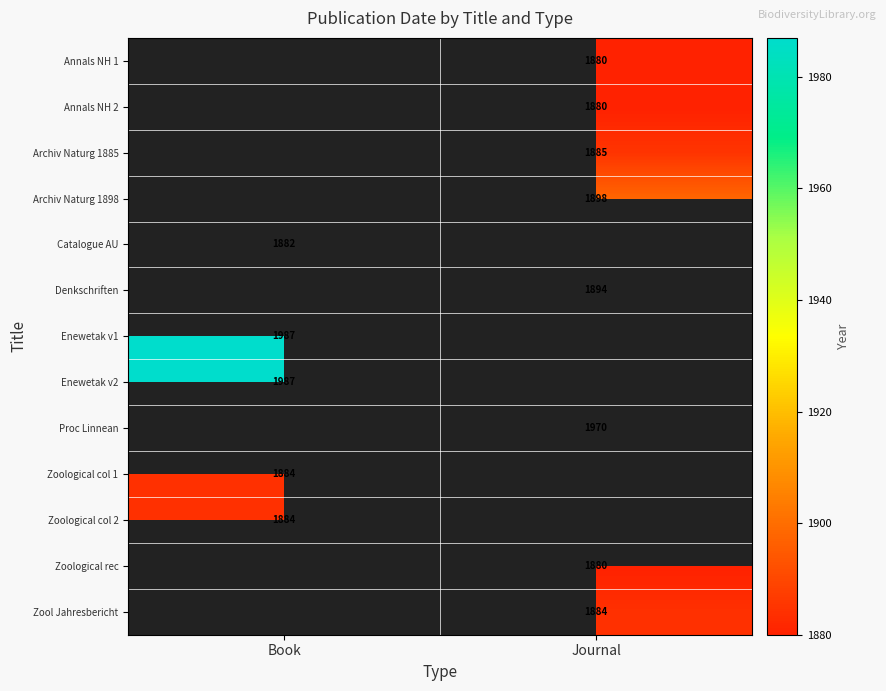

What is the minimum value shown in the chart?

1880.0